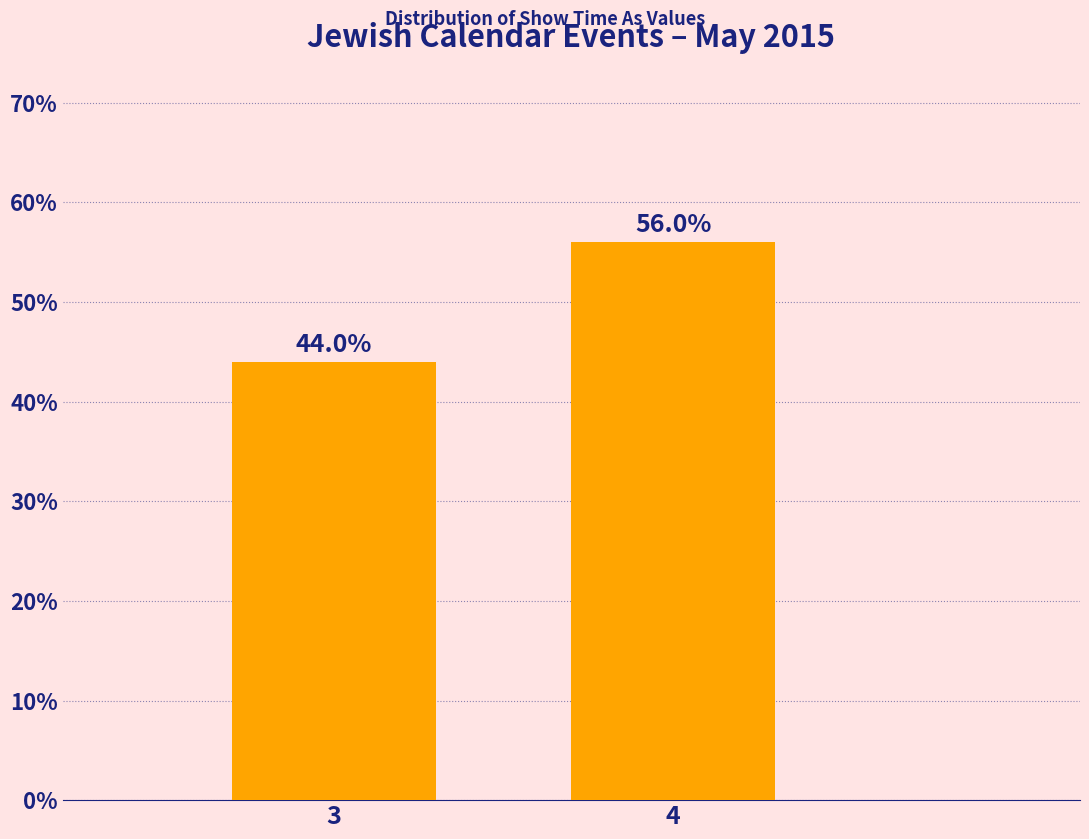

Reading left to right, what are all the values shown in this chart?

44.0	56.0